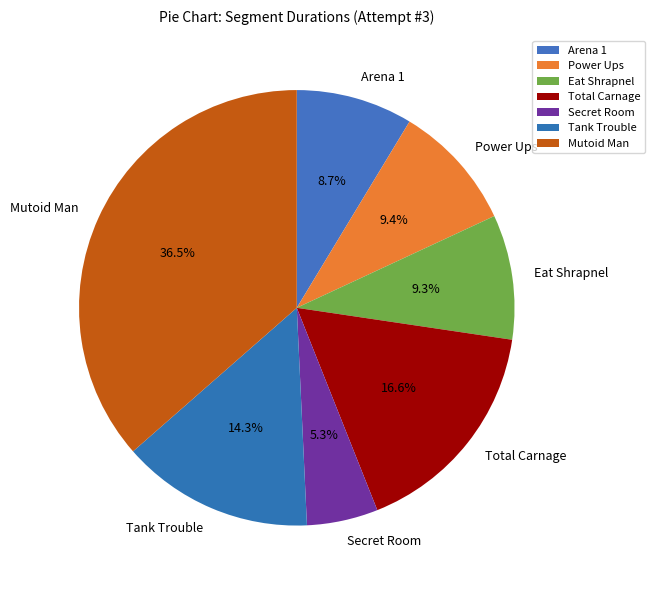

To the nearest percent, what is the difference between the Power Ups and Total Carnage slice percentages?

7%